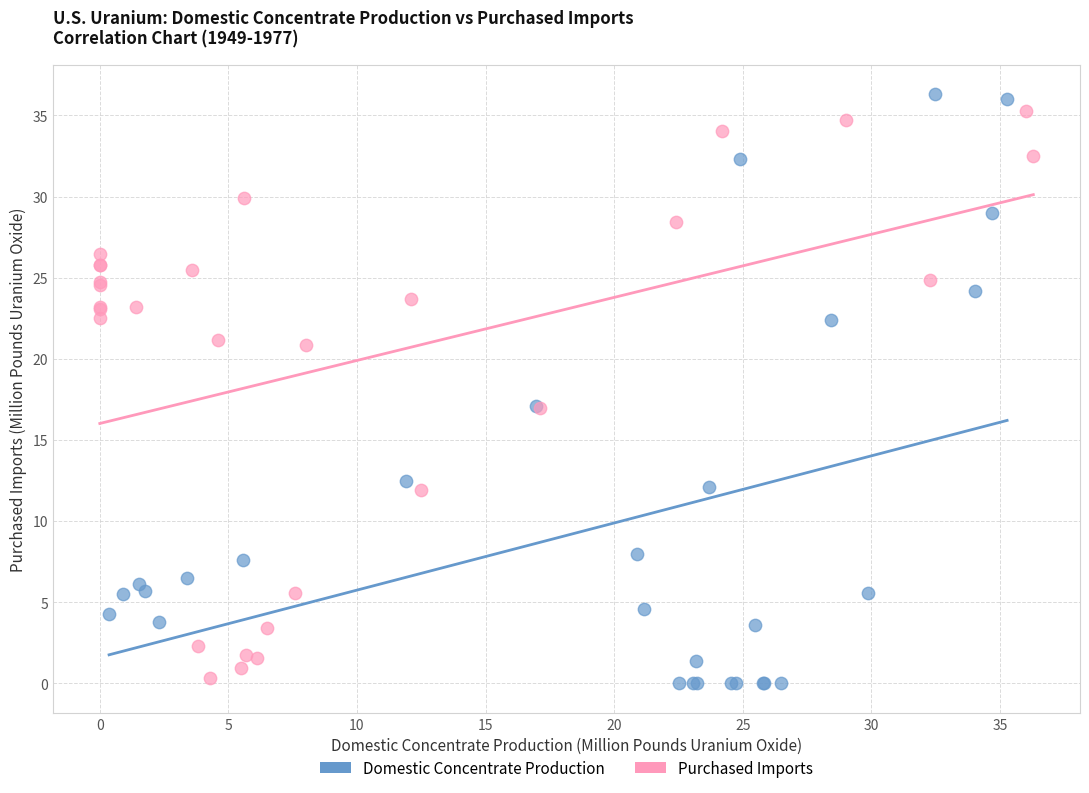

Which series reaches the maximum Y coordinate?

Domestic Concentrate Production